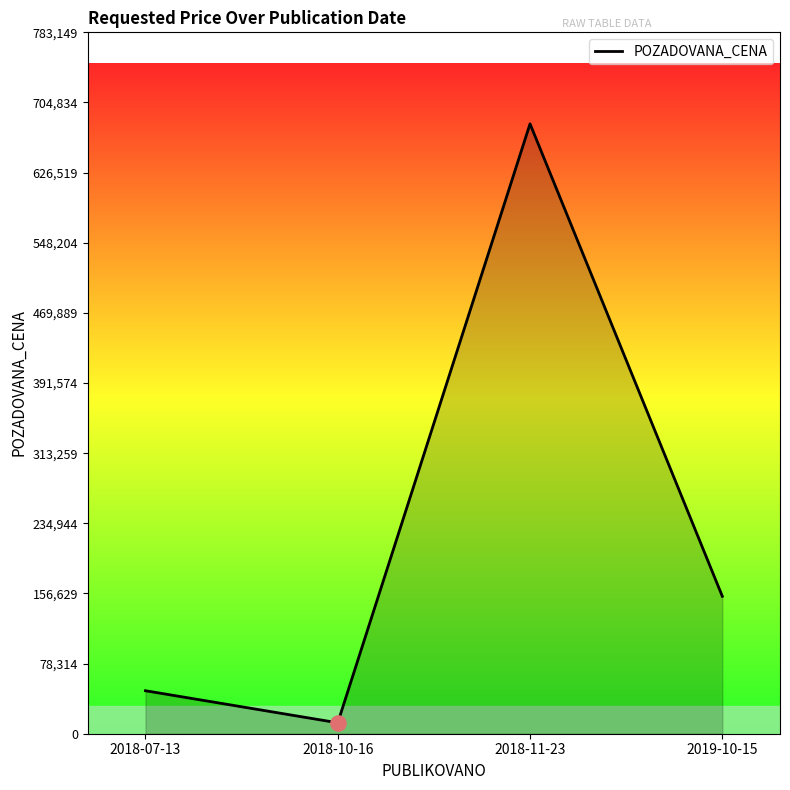

Approximately how many times larger is the value at 2018-07-13 compared to 2018-11-23?

0.1